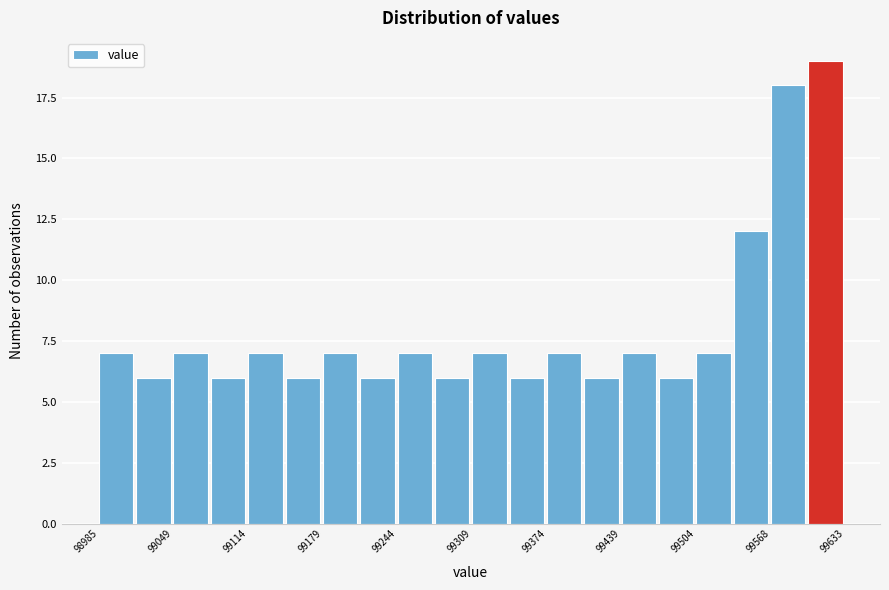

Read against the x-axis, roughly where is the centre of the tallest bar?

99620